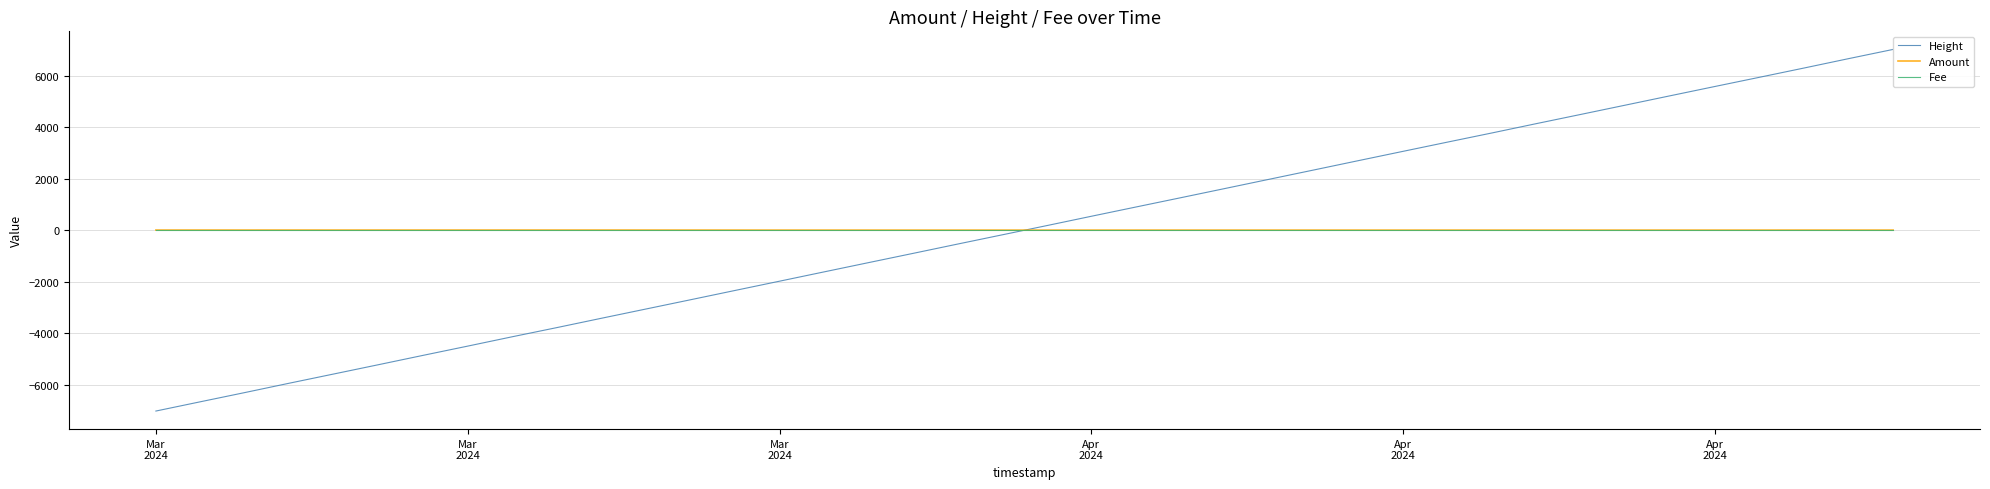

True or false: Fee and Amount intersect in this chart.

False